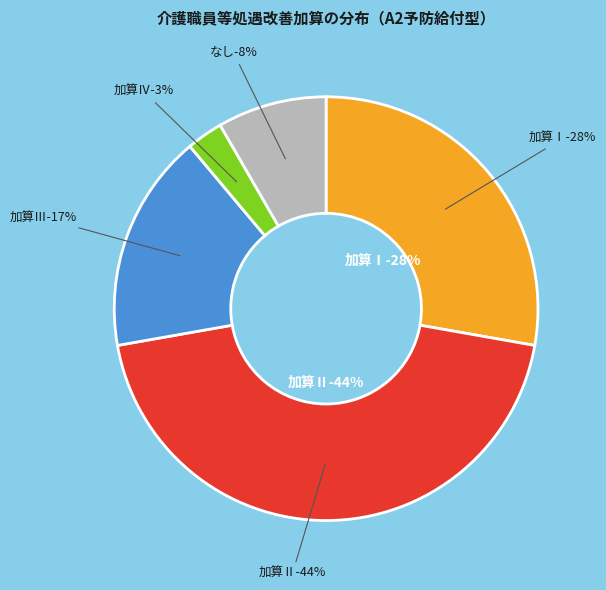

How many segments does this pie chart have?

5